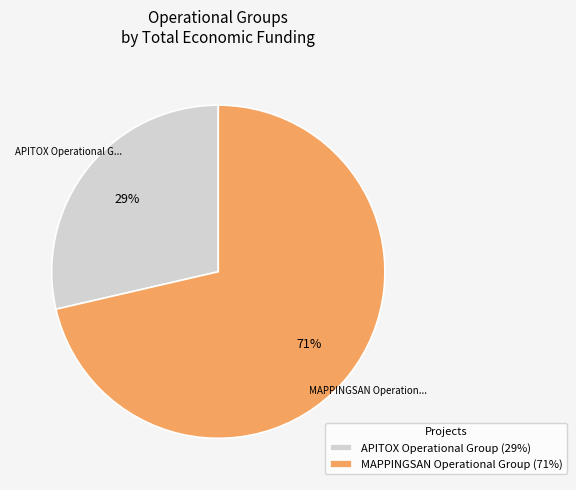

Count the number of slices in the pie.

2